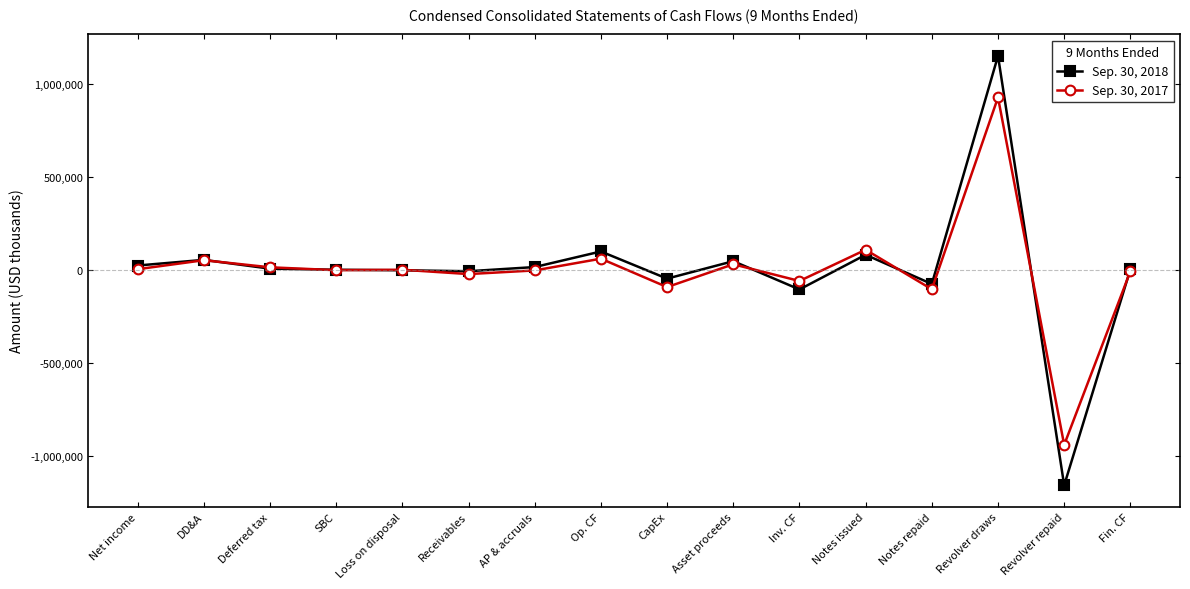

List the series in order of their overall mean, highest first.

Sep. 30, 2018, Sep. 30, 2017